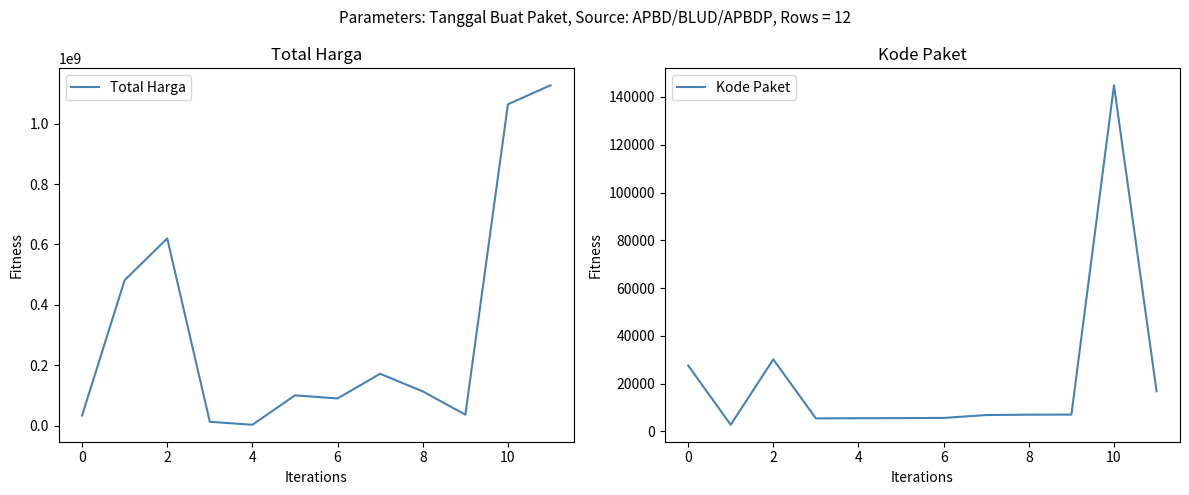

Which series has the largest total across all categories?

Total Harga